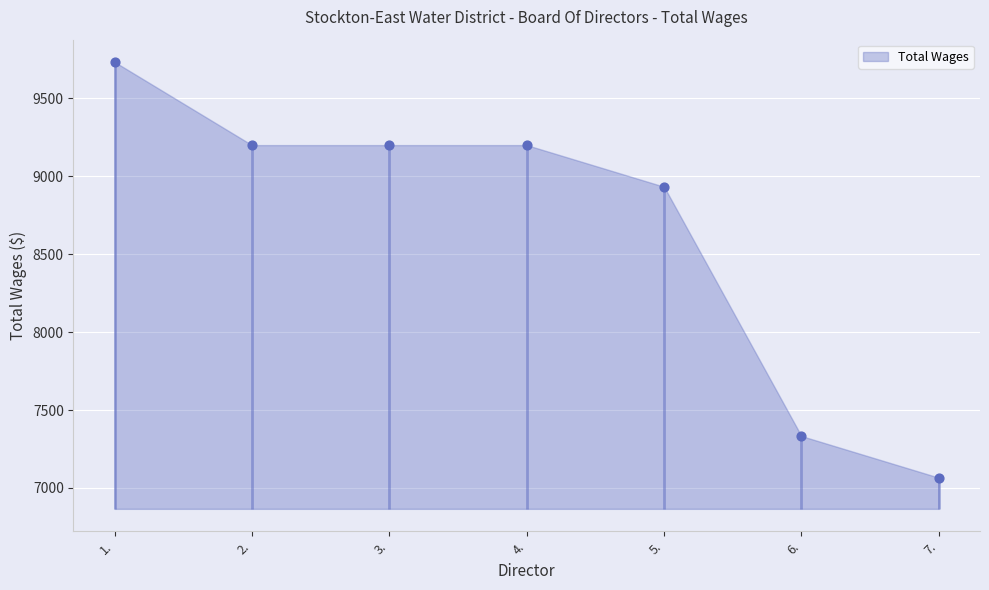

What is the change in value from 1. to 3.?

-533